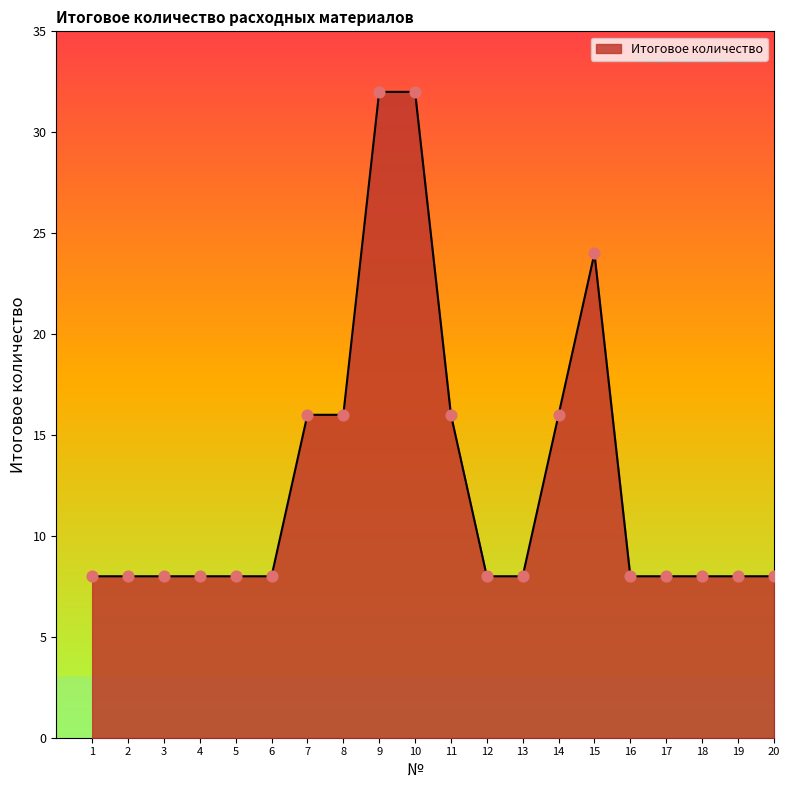

What is the change in value from 10 to 20?

-24